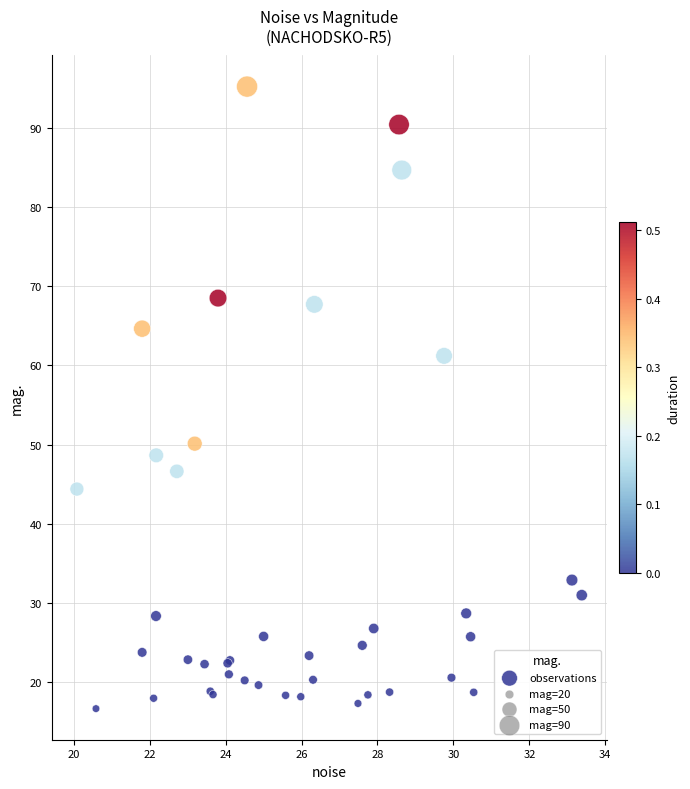

What Y value in the scatter plot is closest to 55?

50.1